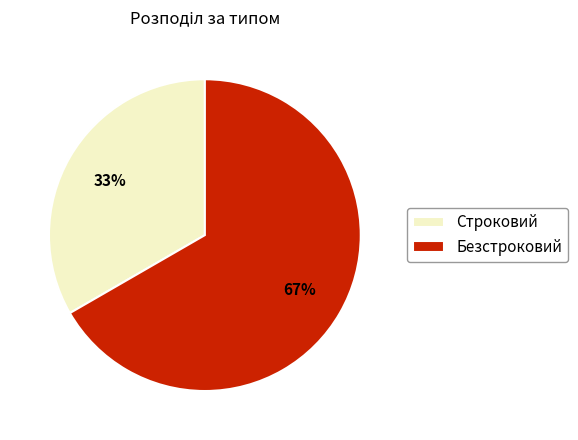

Does any single category account for the majority?

Yes